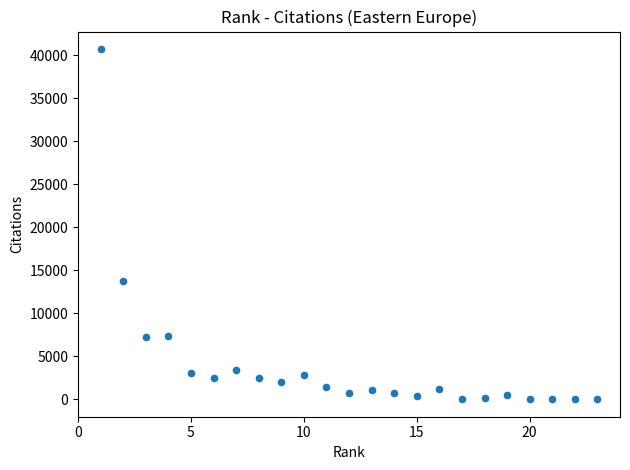

What Y value in the scatter plot is closest to 20358?

13706